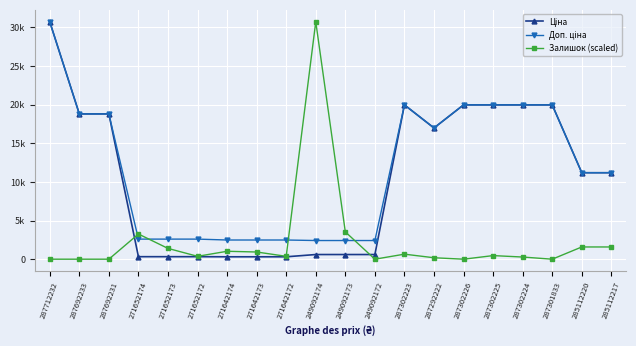

Which series has the largest range (max minus min)?

Залишок (scaled)